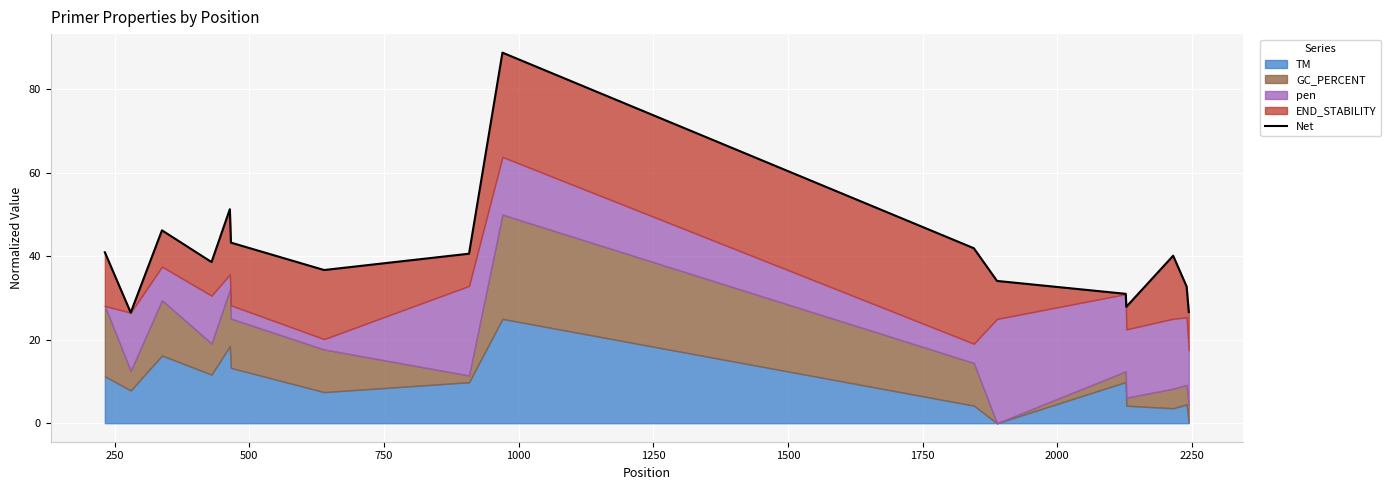

Reading left to right, transcribe all the data shown in this chart.

41.0	26.5	46.2	38.6	51.3	43.3	36.7	40.6	88.8	41.9	34.1	31.0	27.9	40.1	32.7	26.6